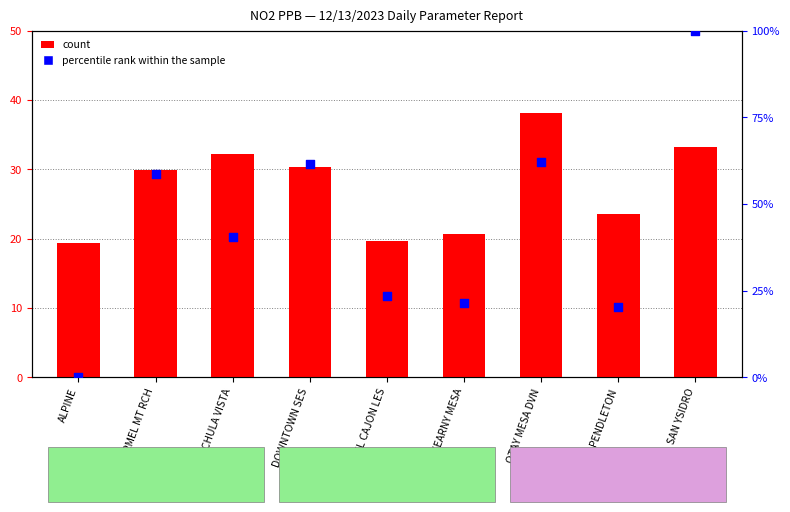

What are all the series names shown in the legend?

count, percentile rank within the sample